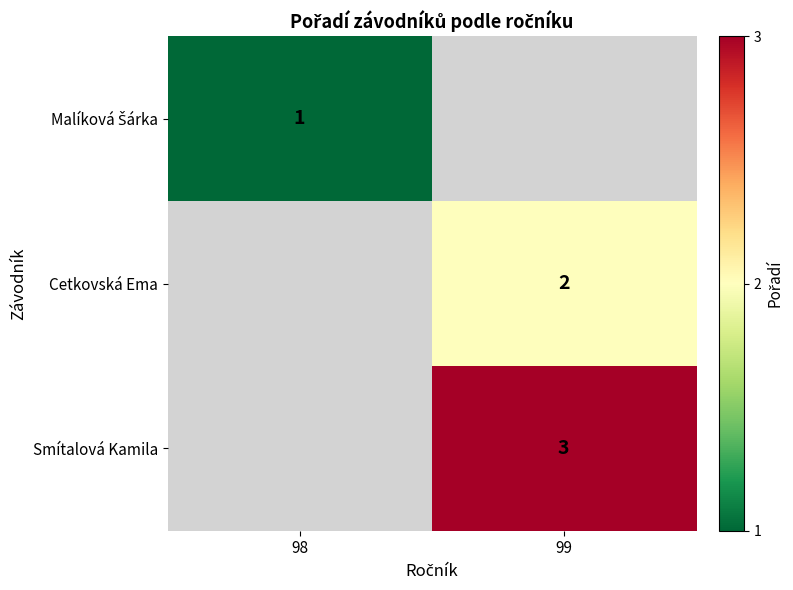

Which category has the lowest value across all series?

98